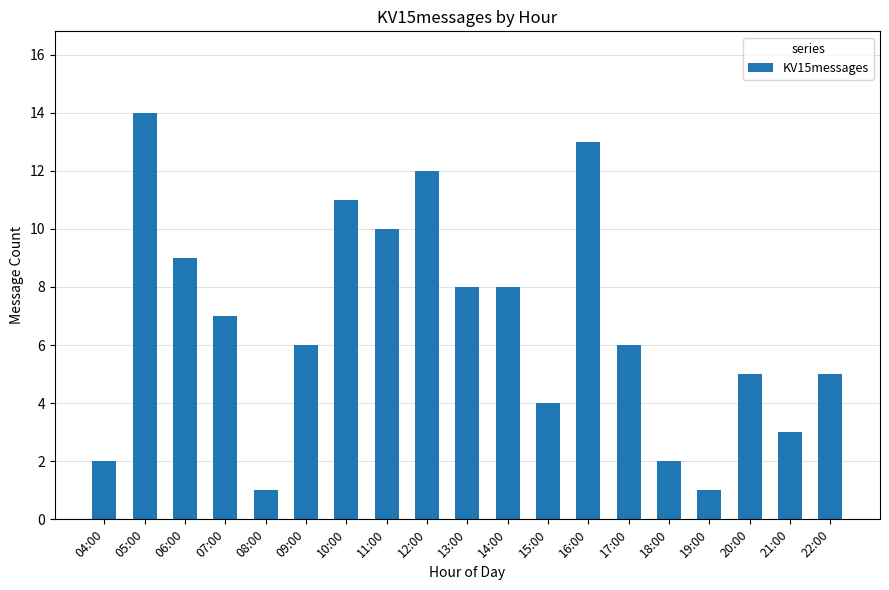

How many categories are shown in the chart?

19